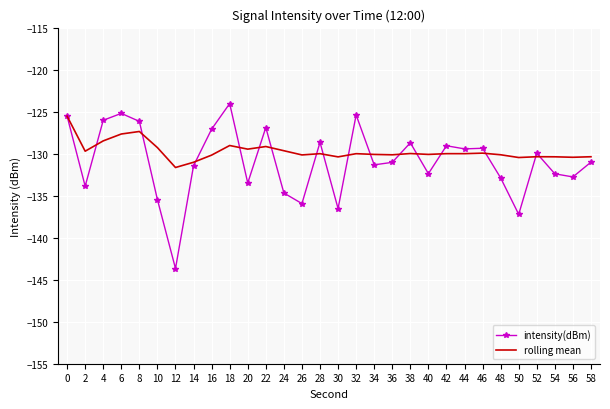

The value of intensity(dBm) at 16 is -207.2. True or false?

False